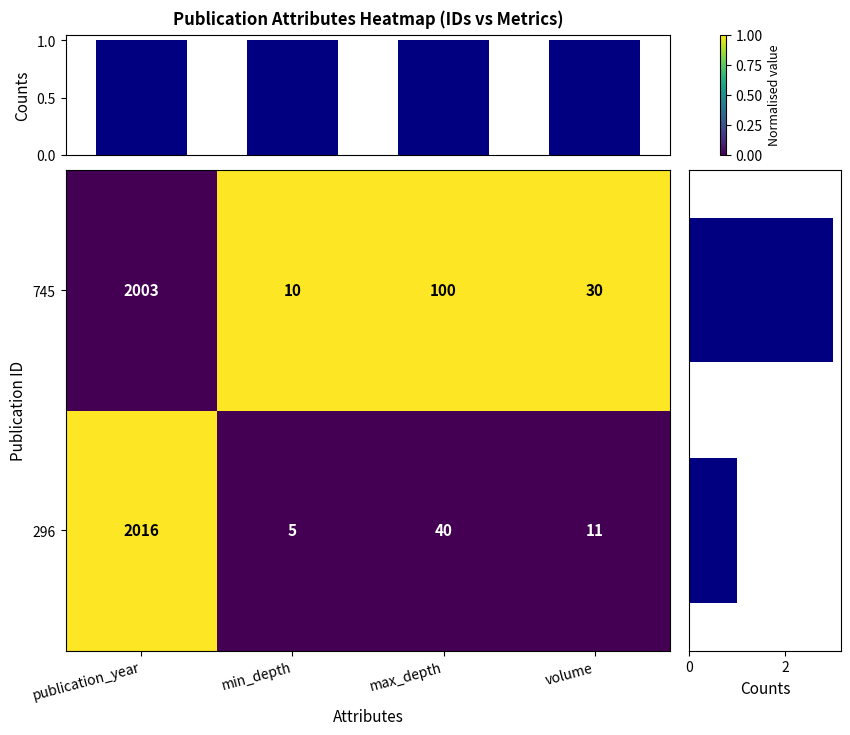

How many values in the 296 series exceed 0?

1